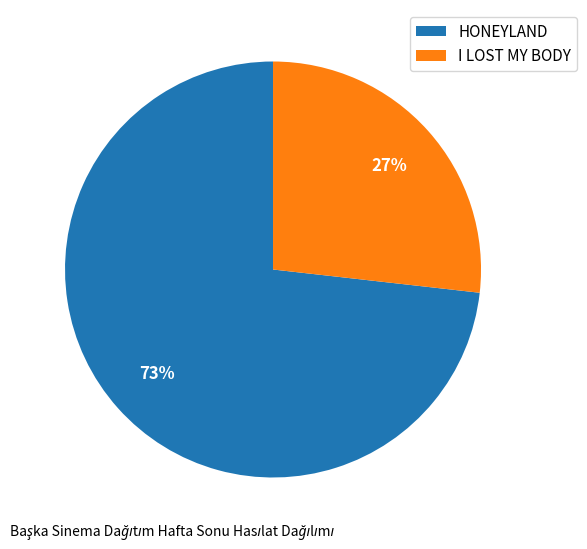

How many segments does this pie chart have?

2